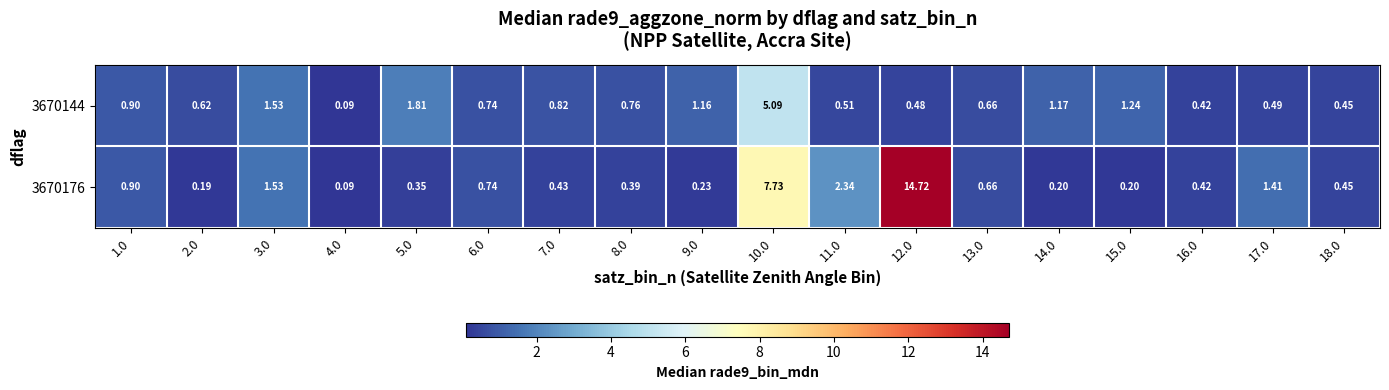

Is the value of 3670176 at 16.0 greater than the value of 3670144 at 17.0?

No